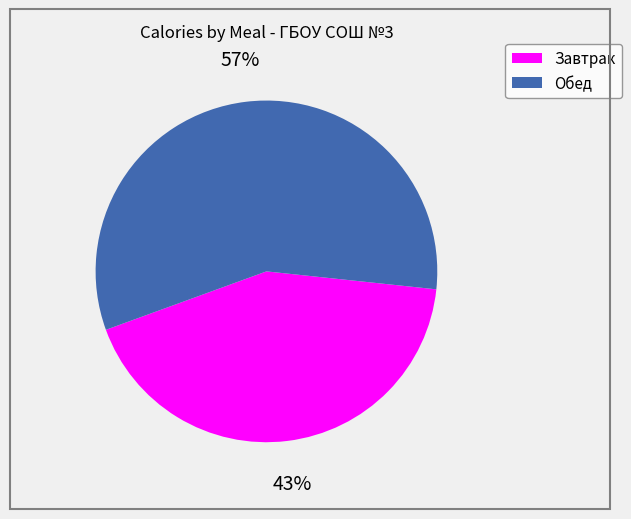

What percentage is the Завтрак slice, to the nearest percent?

43%